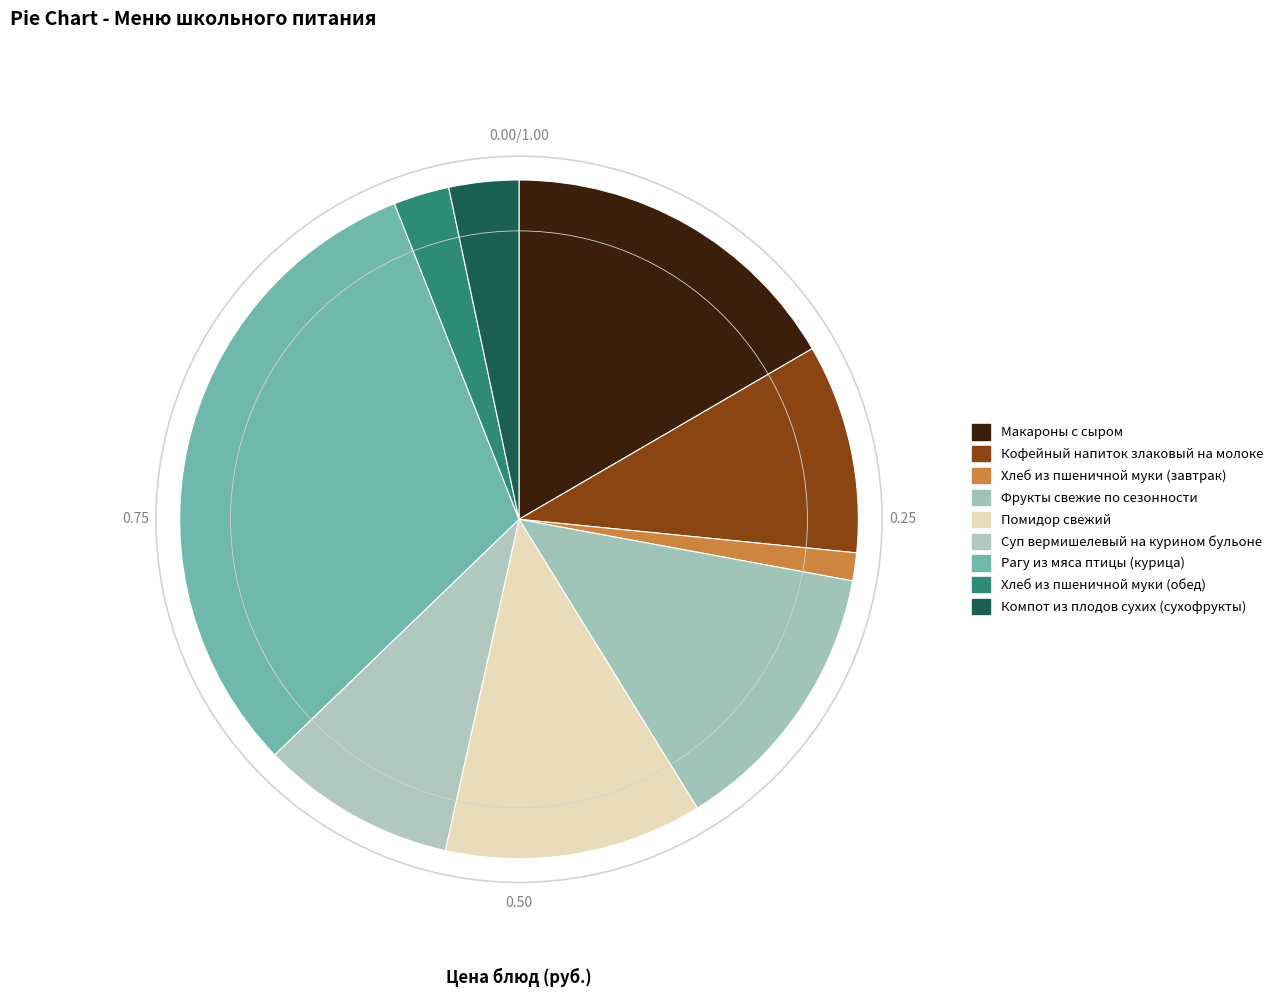

Which has a higher value, Рагу из мяса птицы (курица) or Компот из плодов сухих (сухофрукты)?

Рагу из мяса птицы (курица)